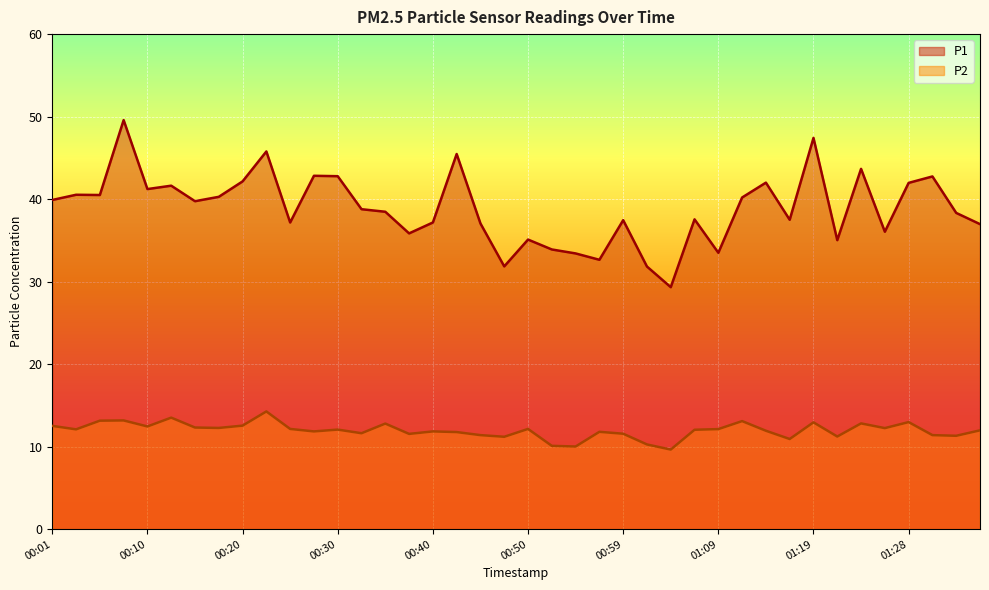

True or false: P2 and P1 intersect in this chart.

False